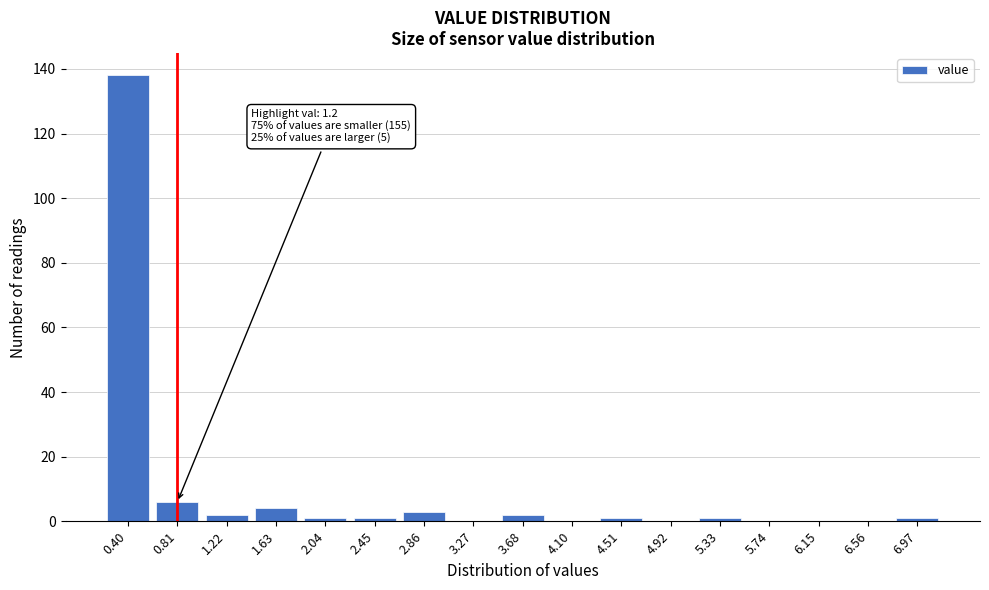

Reading left to right, list all the values displayed in this chart.

0.40=138	0.81=6	1.22=2	1.63=4	2.04=1	2.45=1	2.86=3	3.27=0	3.68=2	4.10=0	4.51=1	4.92=0	5.33=1	5.74=0	6.15=0	6.56=0	6.97=1